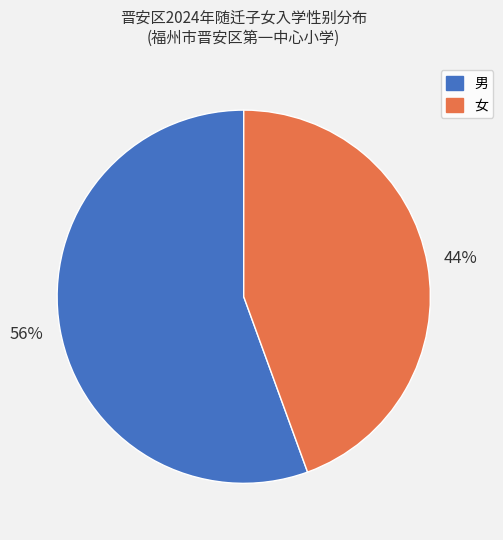

Which category has the biggest portion of the pie?

男